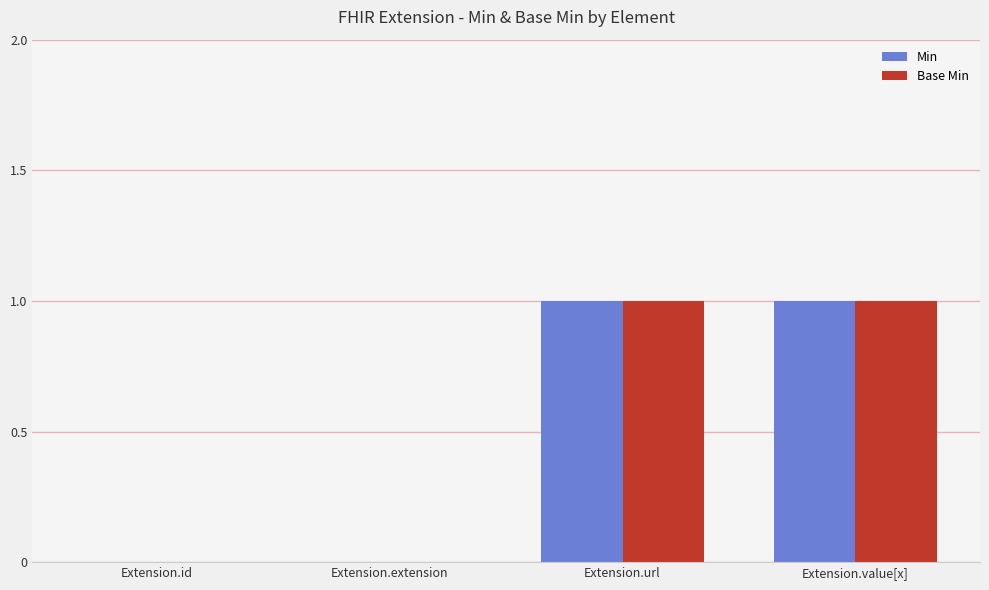

Is the value of Min at Extension.url greater than the value of Base Min at Extension.extension?

Yes